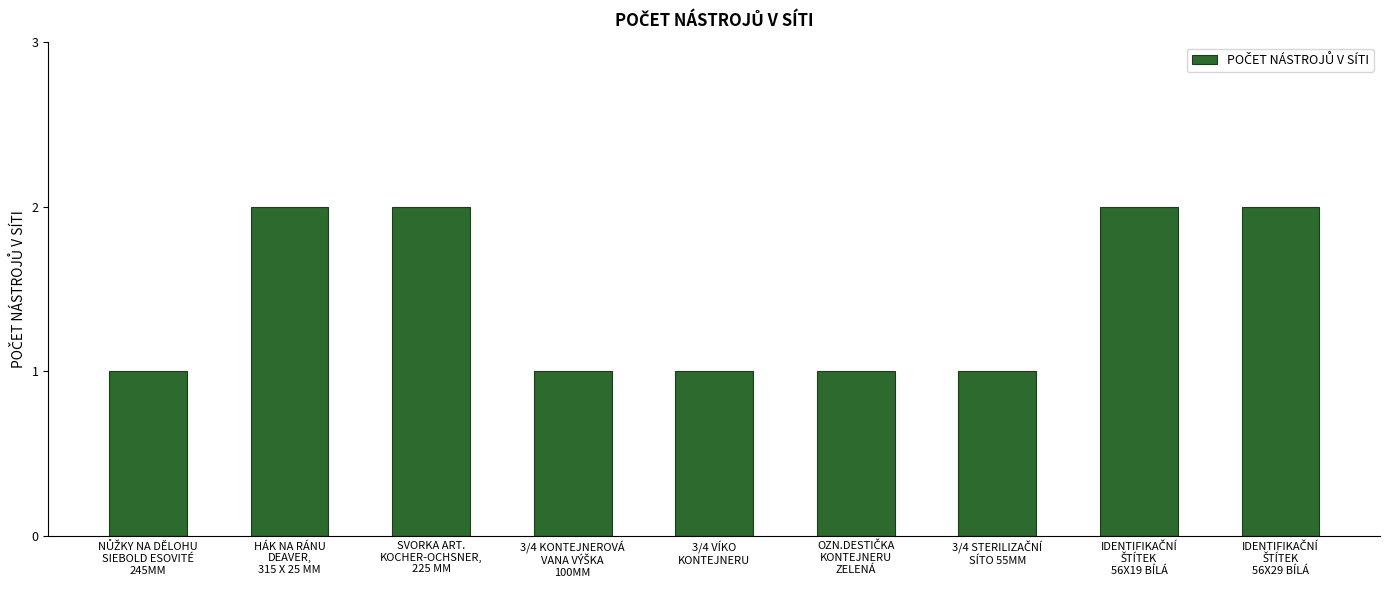

What is the value of the 6th bar from the left?

1